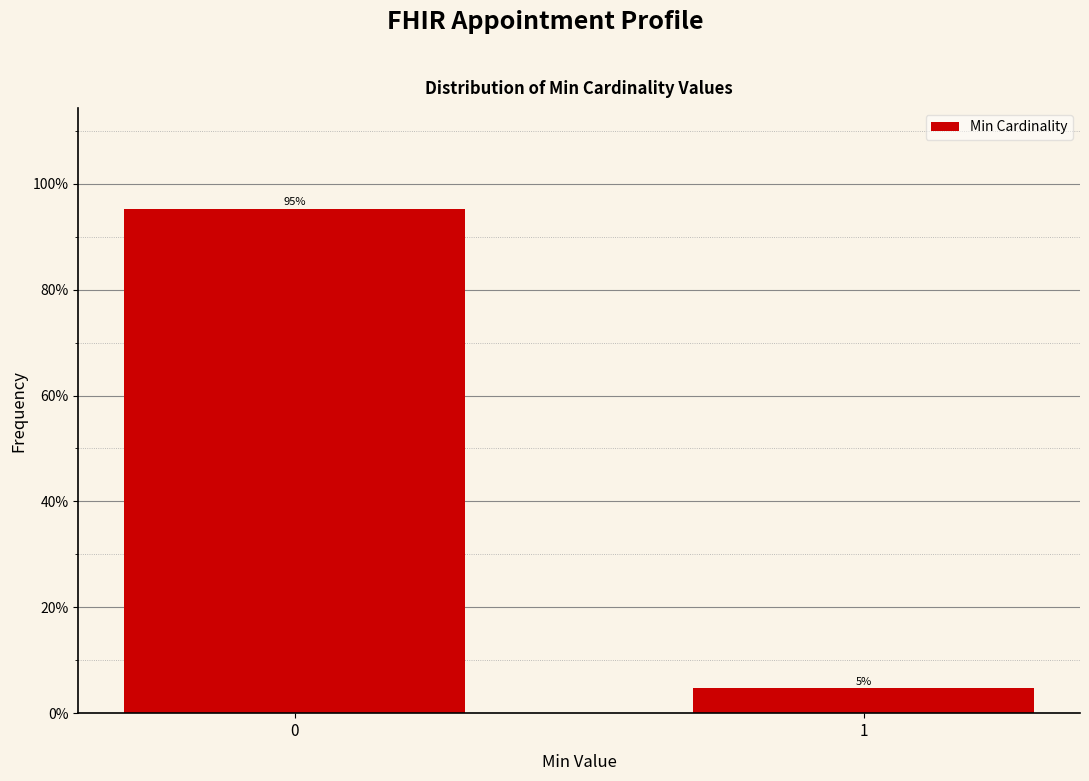

What is the sum of the values at 1 and 0?

100.0